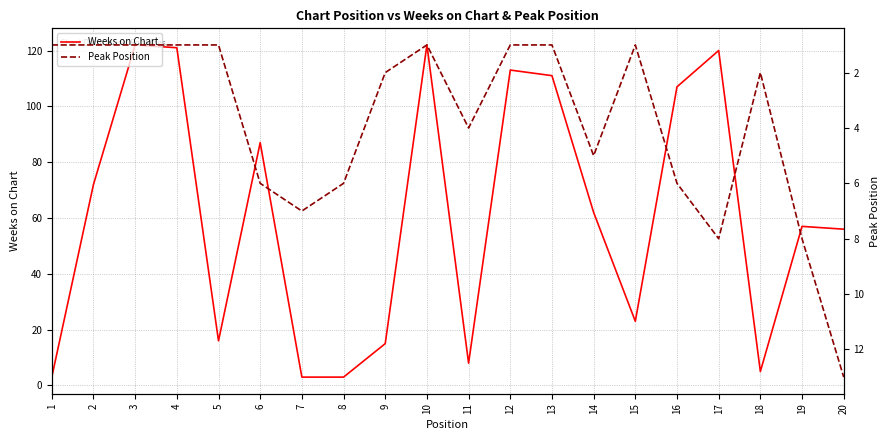

What are all the series names shown in the legend?

Weeks on Chart, Peak Position